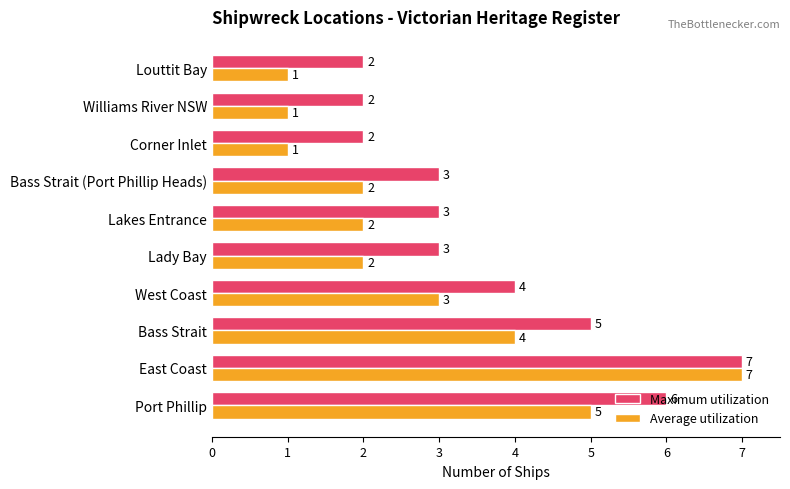

What is the sum of all Average utilization values?

28